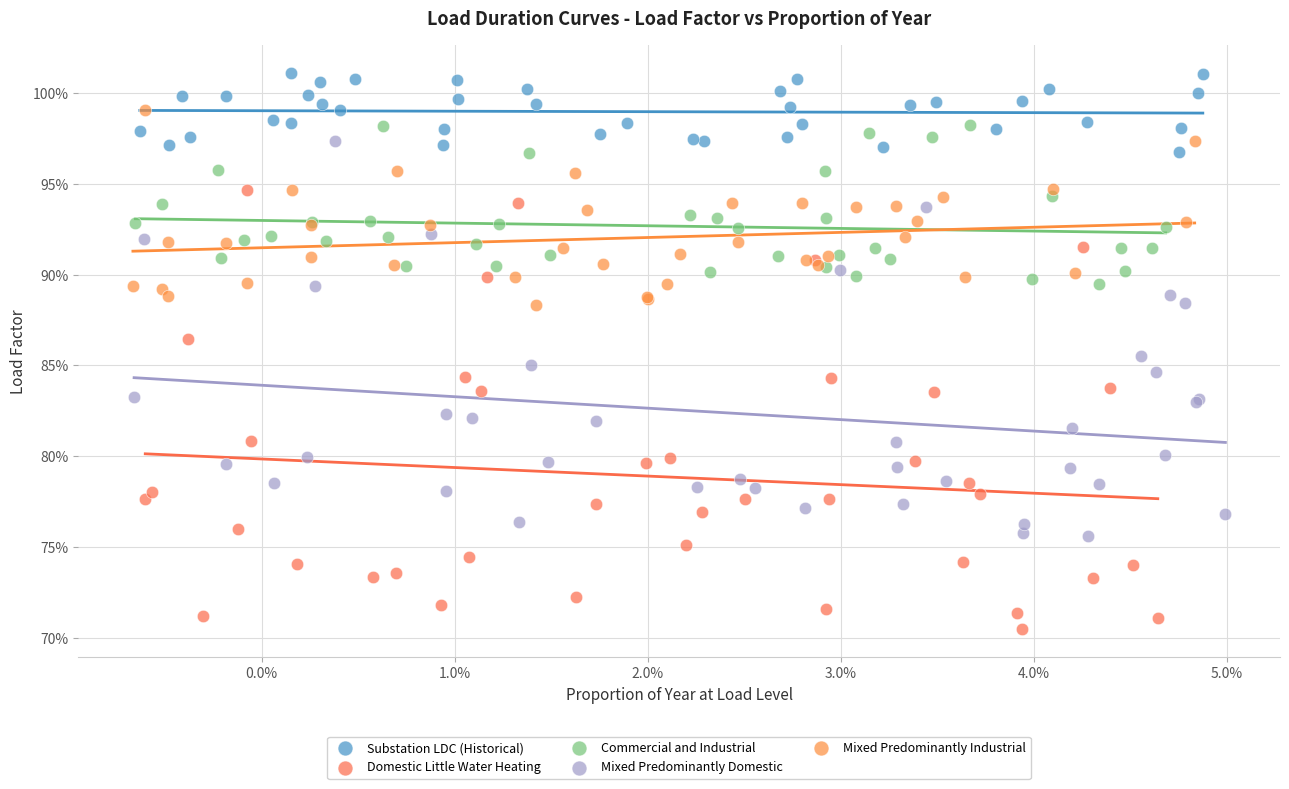

What are all the series names shown in the legend?

Substation LDC (Historical), Domestic Little Water Heating, Commercial and Industrial, Mixed Predominantly Domestic, Mixed Predominantly Industrial